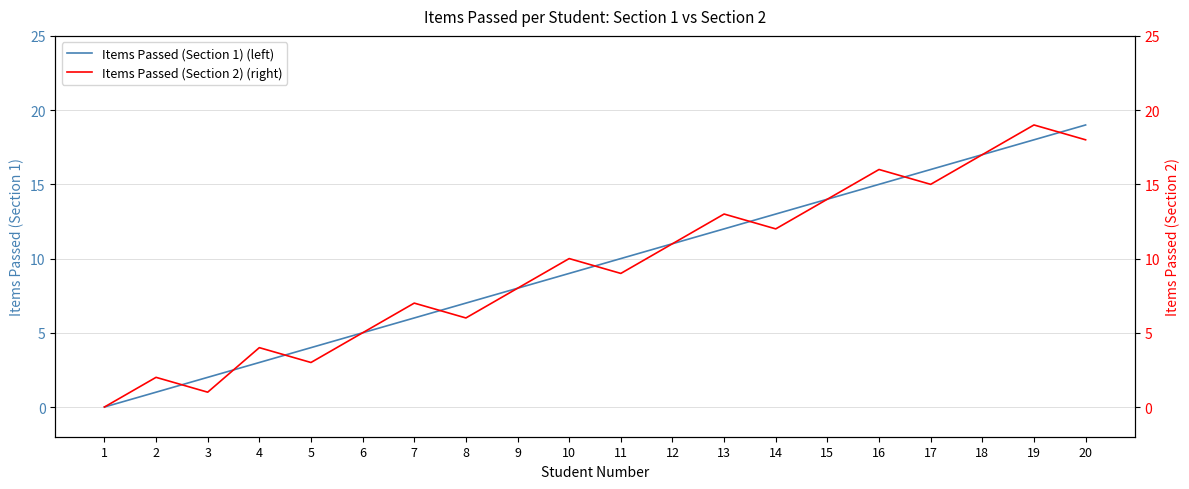

Which category has the highest value in the Items Passed (Section 1) (left) series?

20